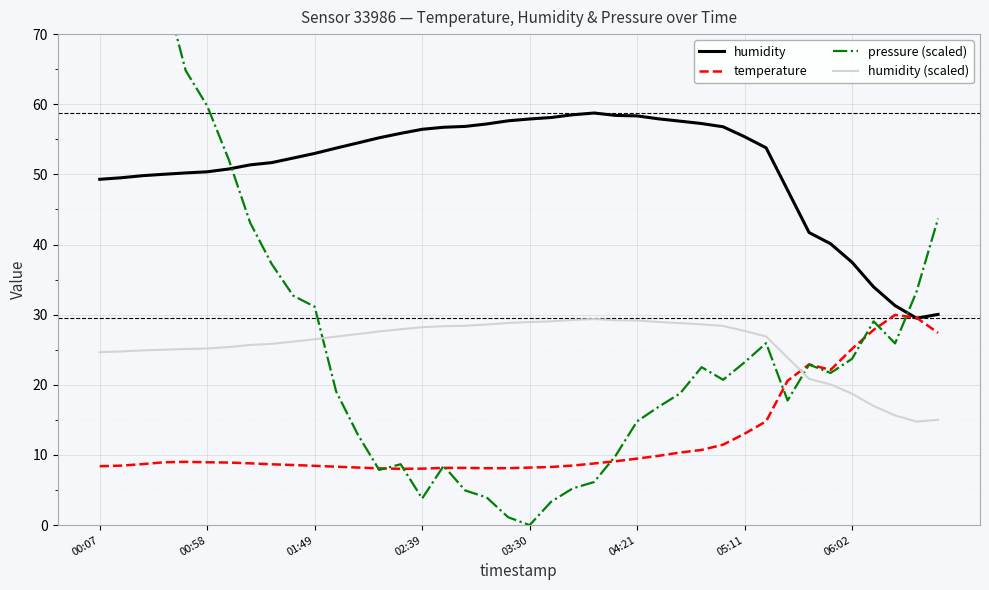

Reading right to left, what are all the values shown in this chart?

humidity: 30.0	29.5	31.3	34.0	37.5	40.1	41.7	47.8	53.8	55.4	56.8	57.2	57.6	57.9	58.3	58.4	58.8	58.5	58.1	57.9	57.6	57.2	56.8	56.7	56.4	55.9	55.2	54.5	53.8	53.0	52.3	51.7	51.4	50.8	50.4	50.2	50.0	49.8	49.5	49.3
temperature: 27.4	29.6	30.0	27.8	25.1	22.1	22.9	20.6	14.8	13.0	11.5	10.7	10.3	9.9	9.5	9.1	8.8	8.5	8.3	8.2	8.1	8.1	8.2	8.2	8.1	8.0	8.1	8.2	8.3	8.4	8.6	8.7	8.8	8.9	9.0	9.0	9.0	8.7	8.5	8.4
pressure (scaled): 43.7	33.3	25.9	29.0	23.7	21.7	22.9	17.8	25.9	23.2	20.7	22.5	18.8	16.9	14.8	9.9	6.1	5.2	3.3	0.0	1.1	4.0	4.9	8.5	3.8	8.7	7.9	12.9	19.0	31.1	32.7	37.2	43.1	52.1	59.8	64.8	76.5	84.7	95.9	100.0
humidity (scaled): 15.0	14.8	15.6	17.0	18.7	20.1	20.9	23.9	26.9	27.7	28.4	28.6	28.8	29.0	29.2	29.2	29.4	29.2	29.1	28.9	28.8	28.6	28.4	28.4	28.2	27.9	27.6	27.2	26.9	26.5	26.2	25.8	25.7	25.4	25.2	25.1	25.0	24.9	24.8	24.6